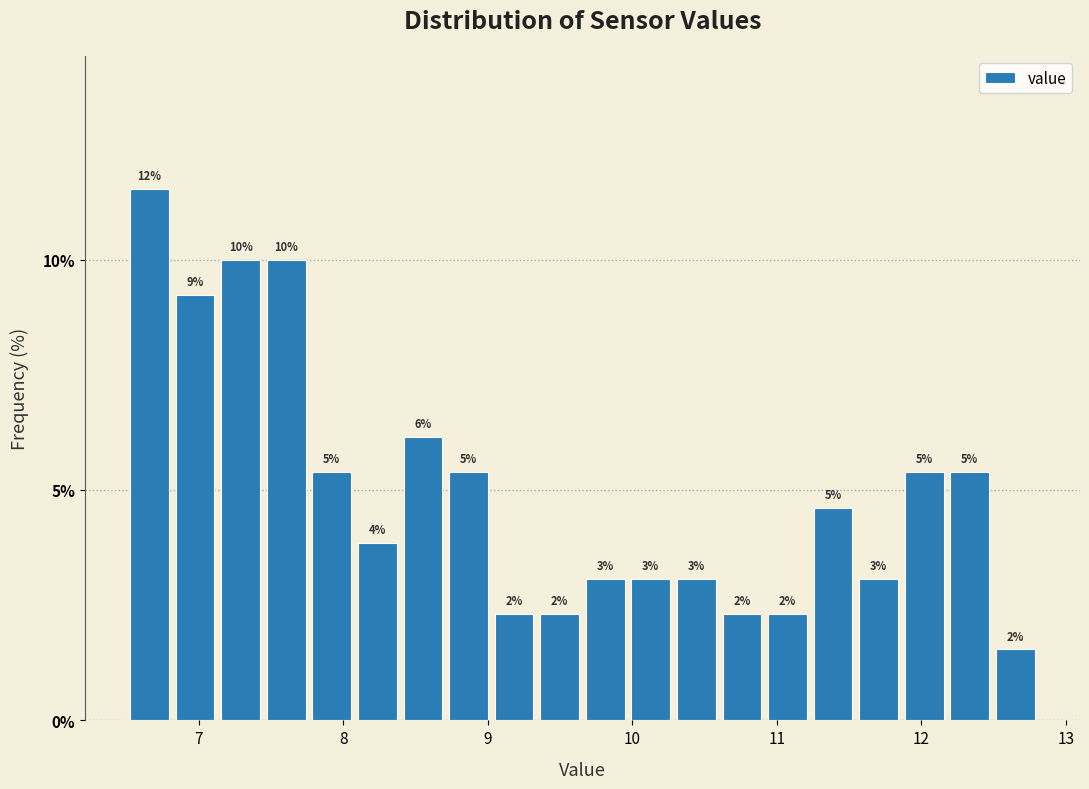

Read against the x-axis, roughly where is the centre of the tallest bar?

6.7